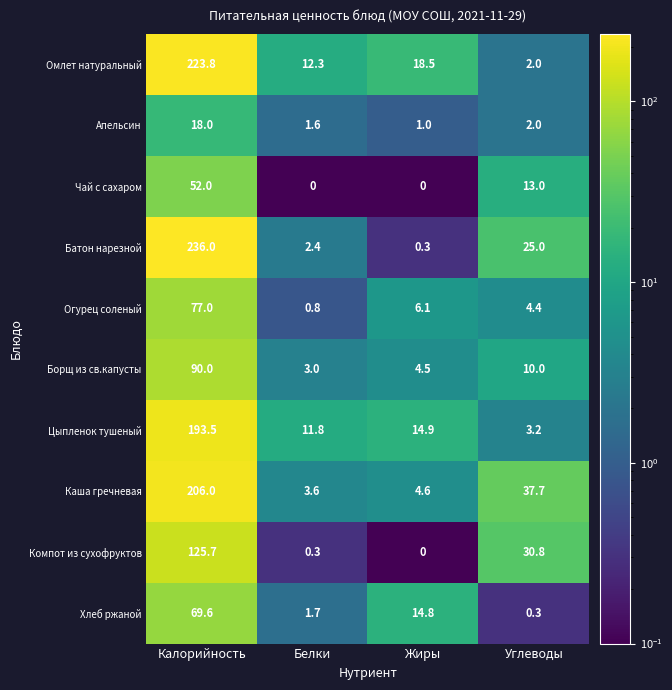

How many data points does each series have?

4